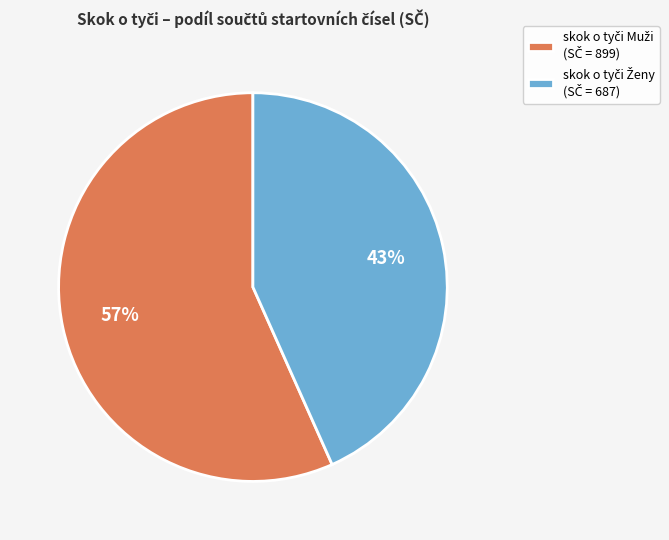

Is there a majority slice in this chart?

Yes